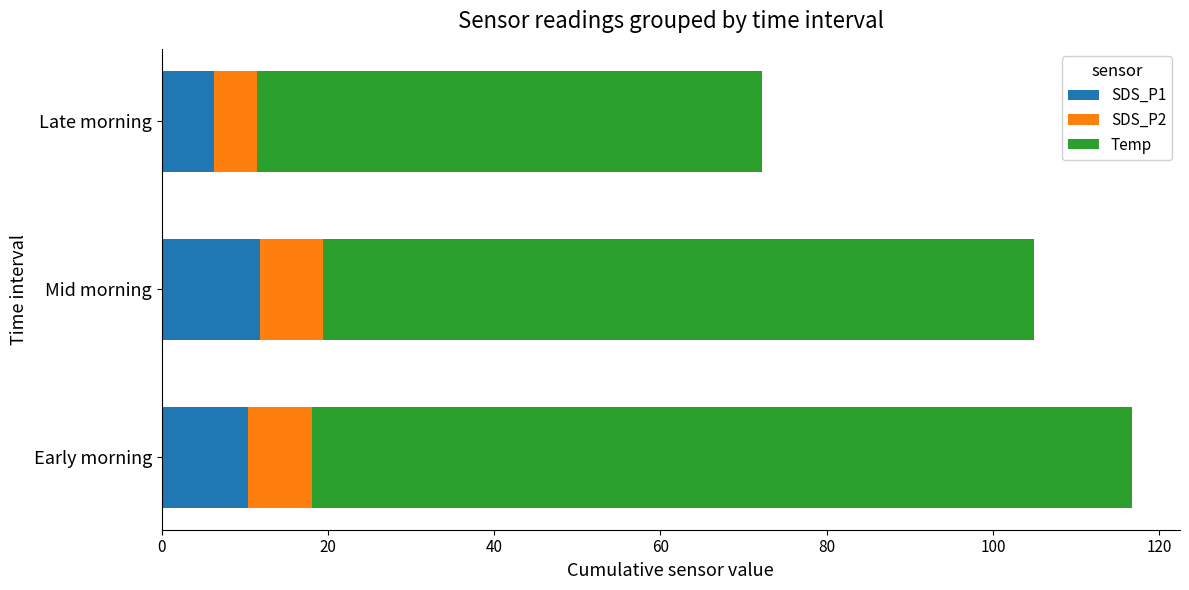

What is the difference between the maximum and minimum values in the SDS_P1 series?

5.5